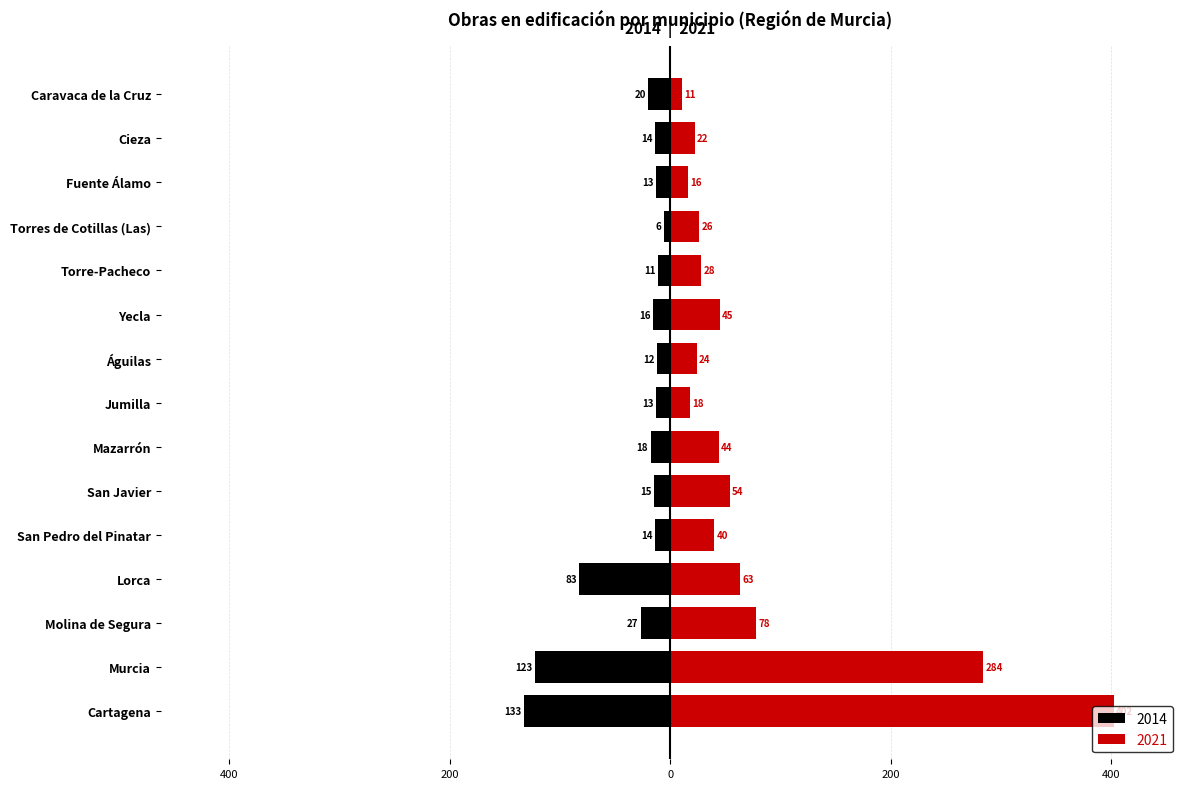

Between Lorca and Torres de Cotillas (Las), which series saw the biggest shift?

2014